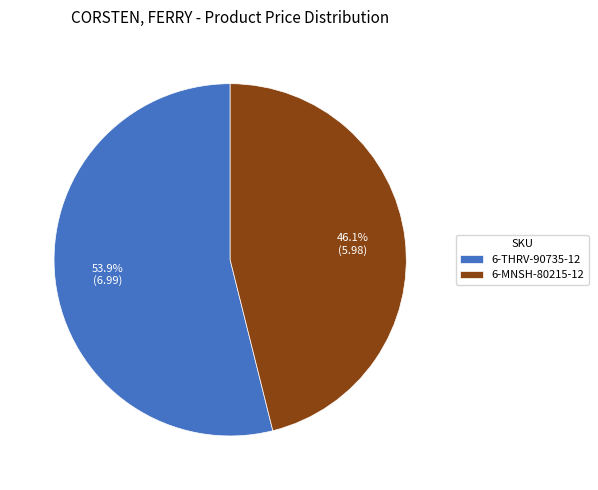

Is the sum of 6-THRV-90735-12 and 6-MNSH-80215-12 greater than half?

Yes